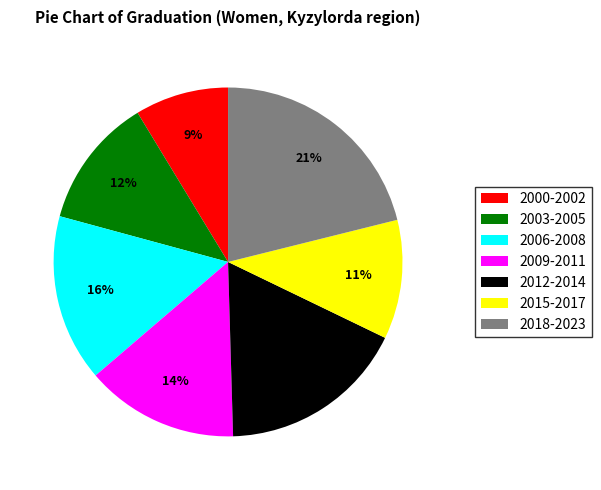

Is there any slice that represents more than half of the pie?

No